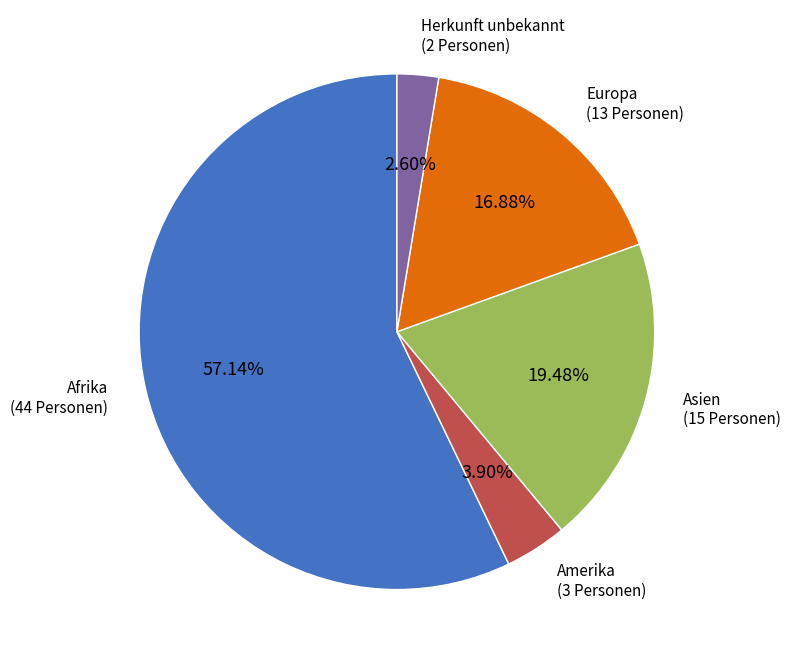

Is there a majority slice in this chart?

Yes